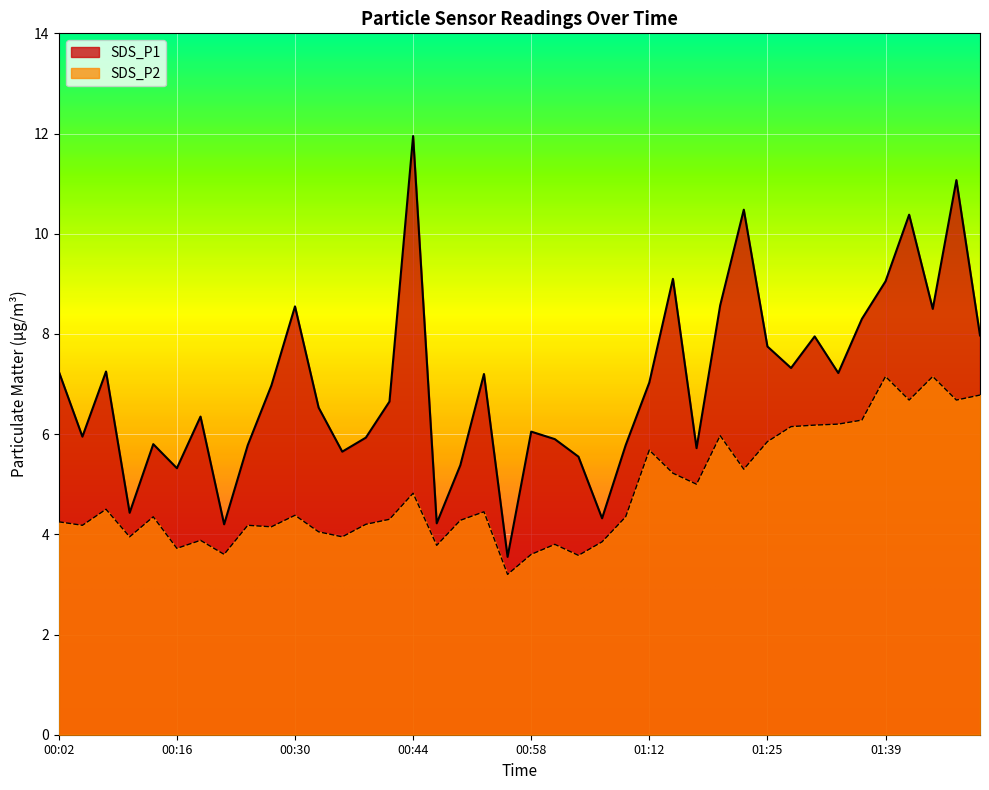

What is the difference between the maximum and minimum values in the SDS_P2 series?

4.0